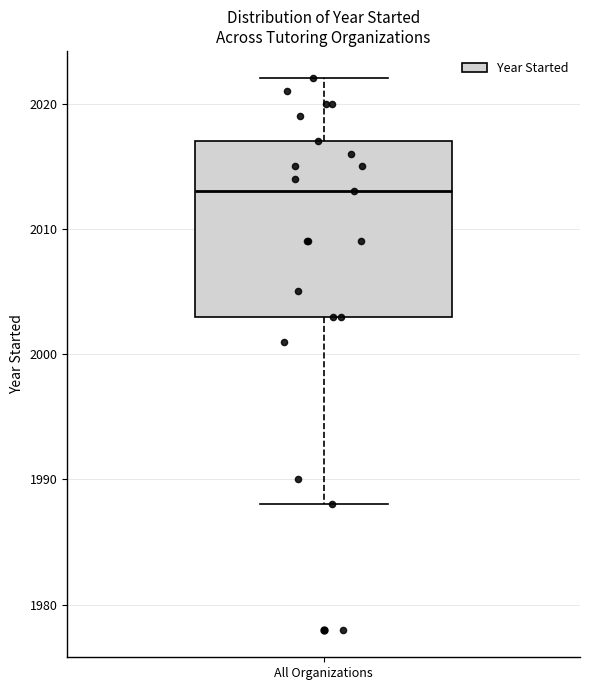

Transcribe this box plot: give where the median line is, the range the box spans, and where the two whiskers end, as read against the y-axis. The values are not printed on the chart, so give them approximately, as read against the axis.

median 2013, box 2003 to 2017, whiskers 1988 to 2022